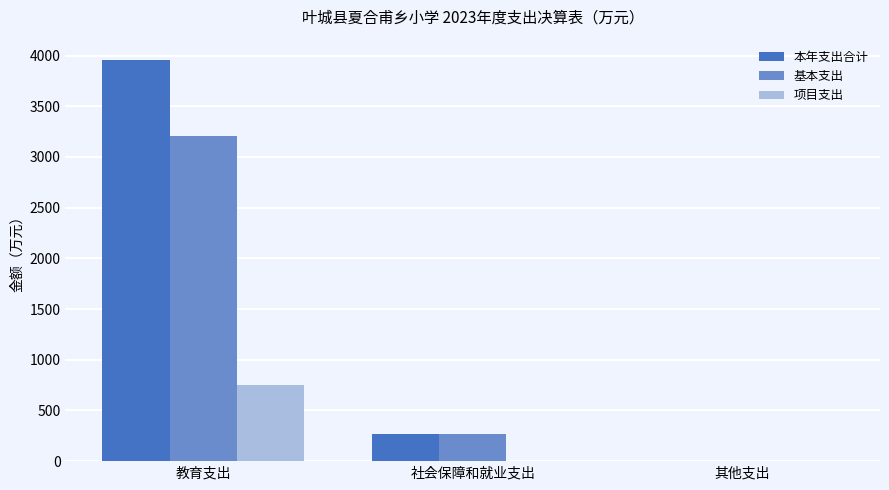

Which category has the highest value across all series?

教育支出